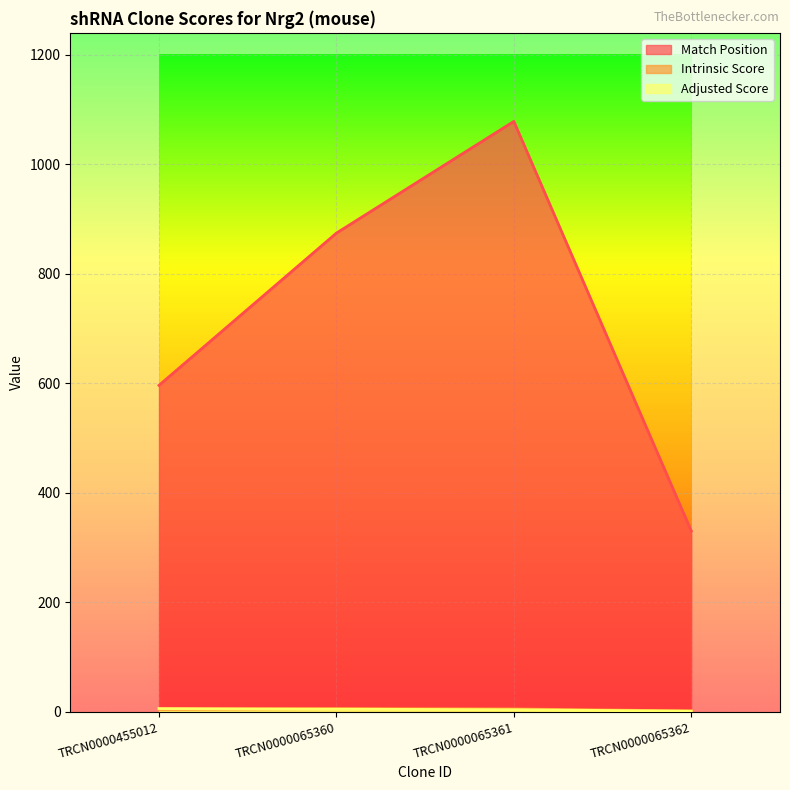

What is the spread (max minus min) of values at TRCN0000065362?

329.1